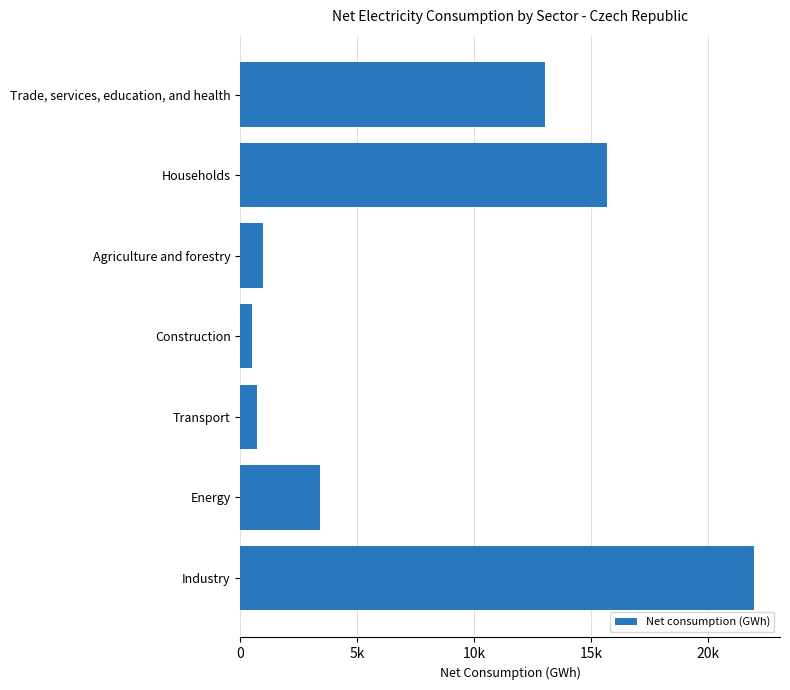

Rank the categories by value from lowest to highest.

Construction, Transport, Agriculture and forestry, Energy, Trade, services, education, and health, Households, Industry